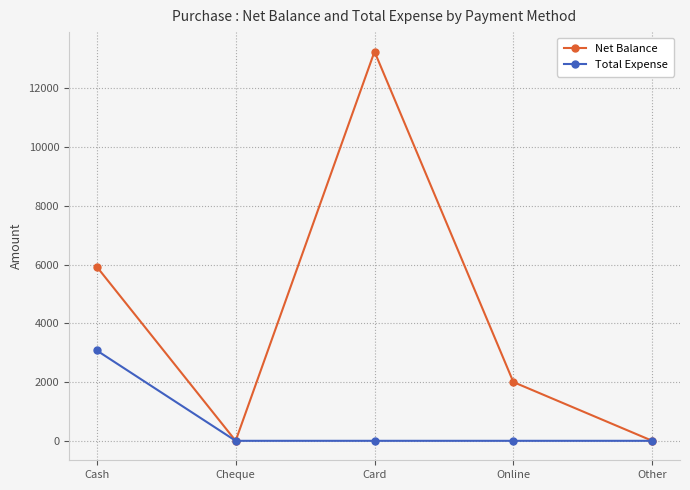

Where is Net Balance nearest to the value 6625?

Cash